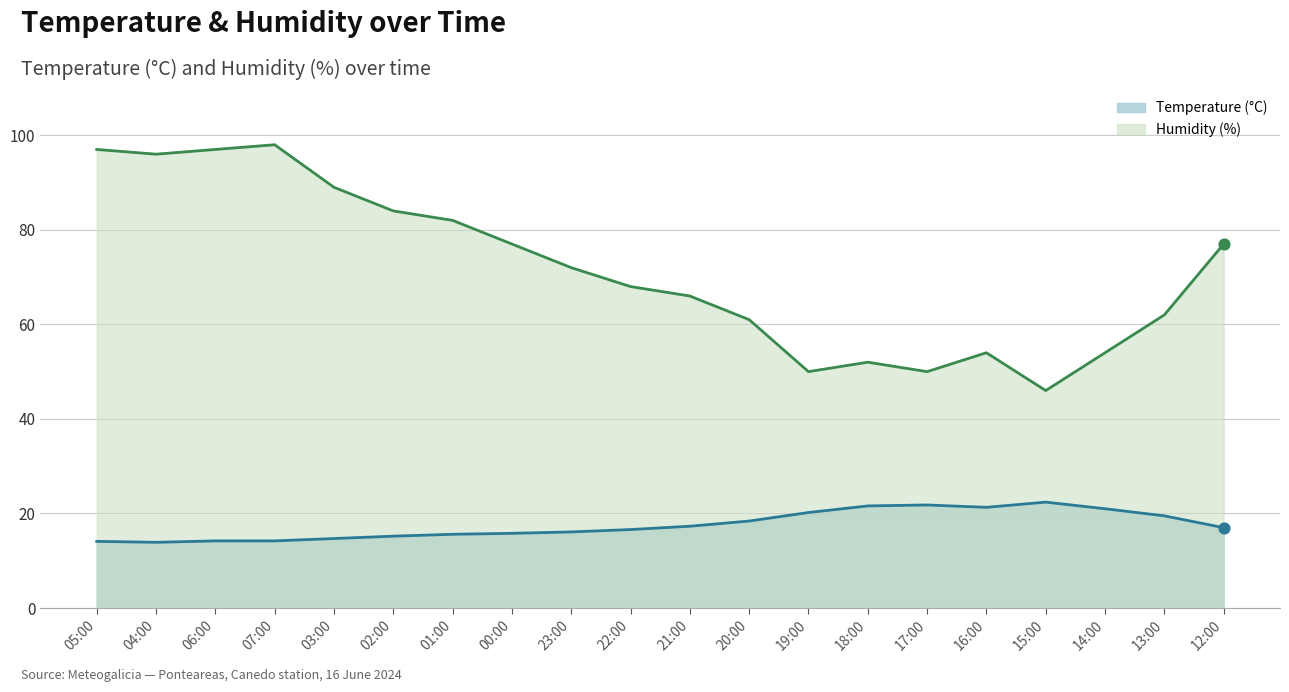

Which series contains the lowest Y value?

Temperature (°C)